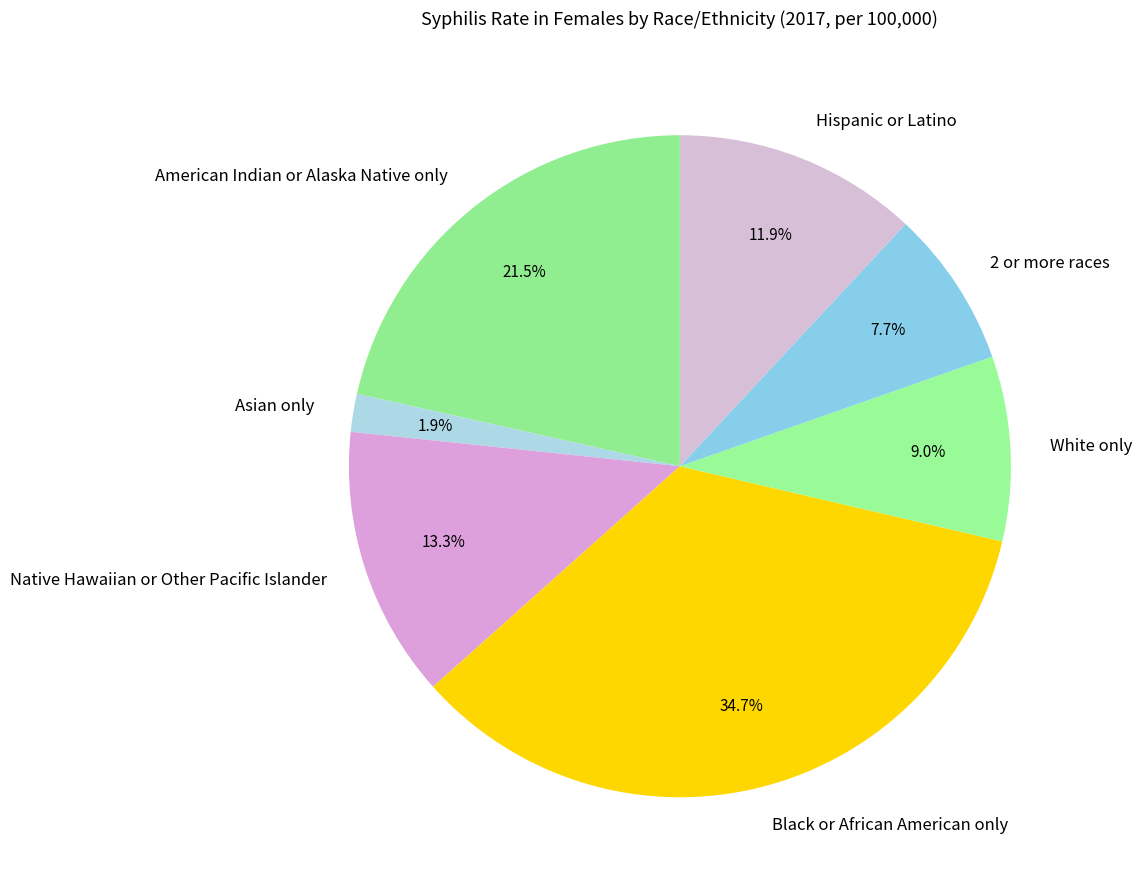

Which category has the smallest portion of the pie?

Asian only